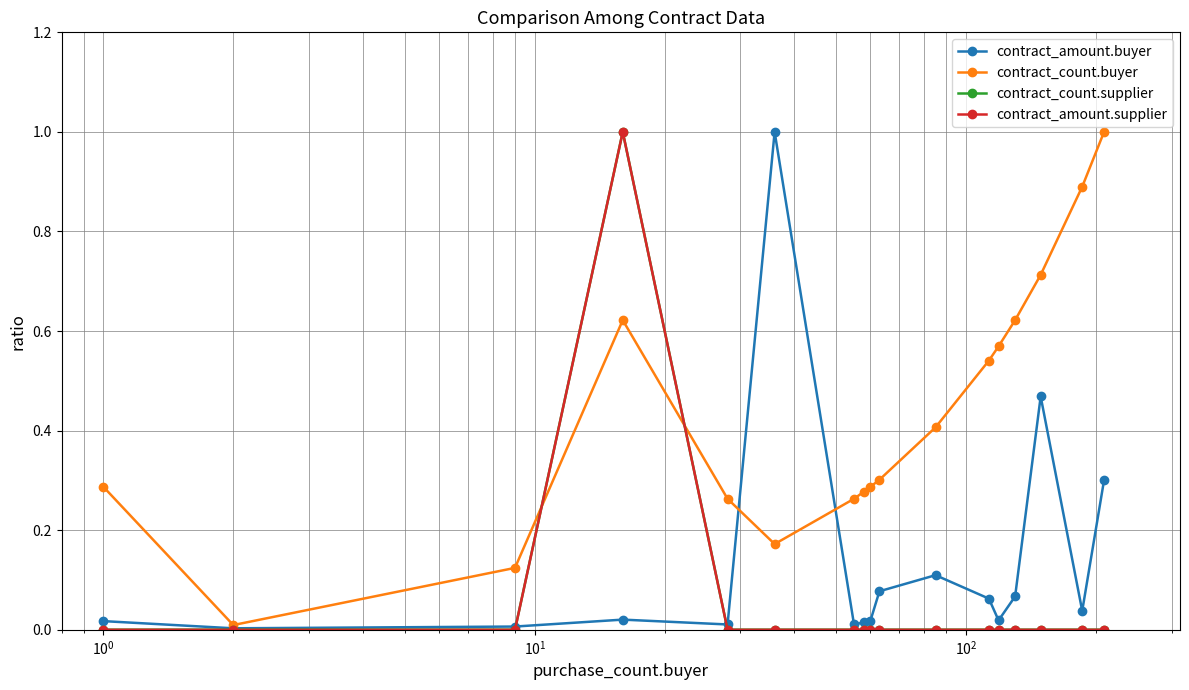

What is the greatest value displayed?

1.0